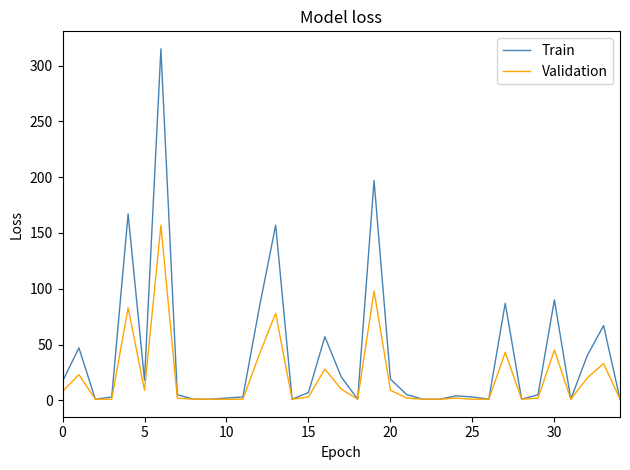

Rank the series by their maximum value, from highest to lowest.

Train, Validation